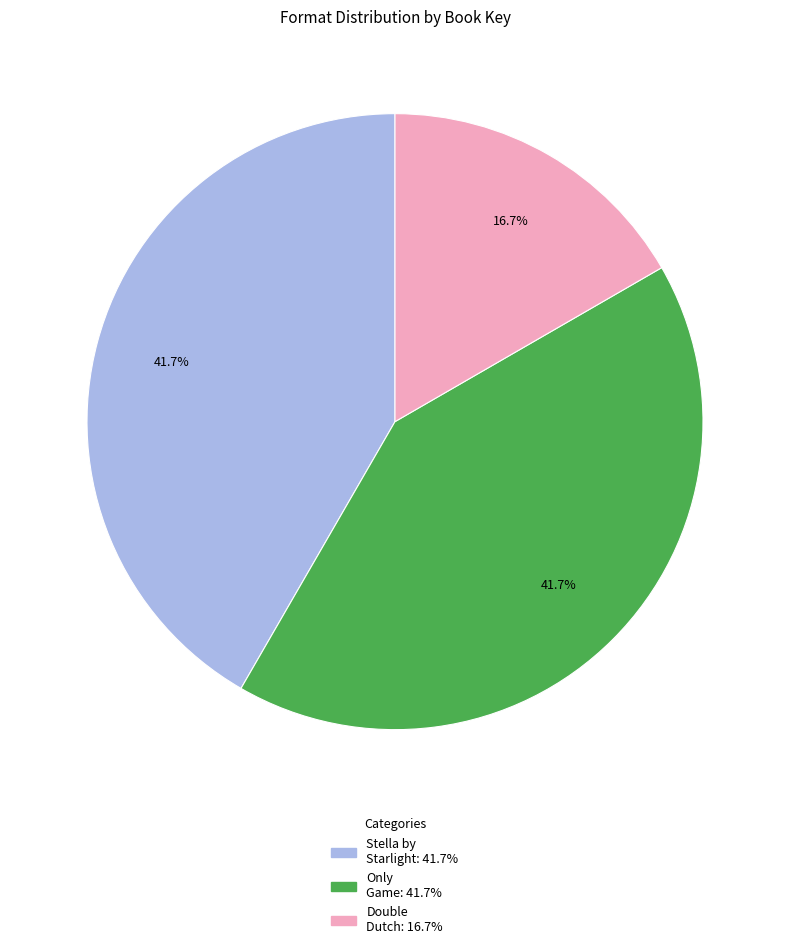

Does any single category account for the majority?

No